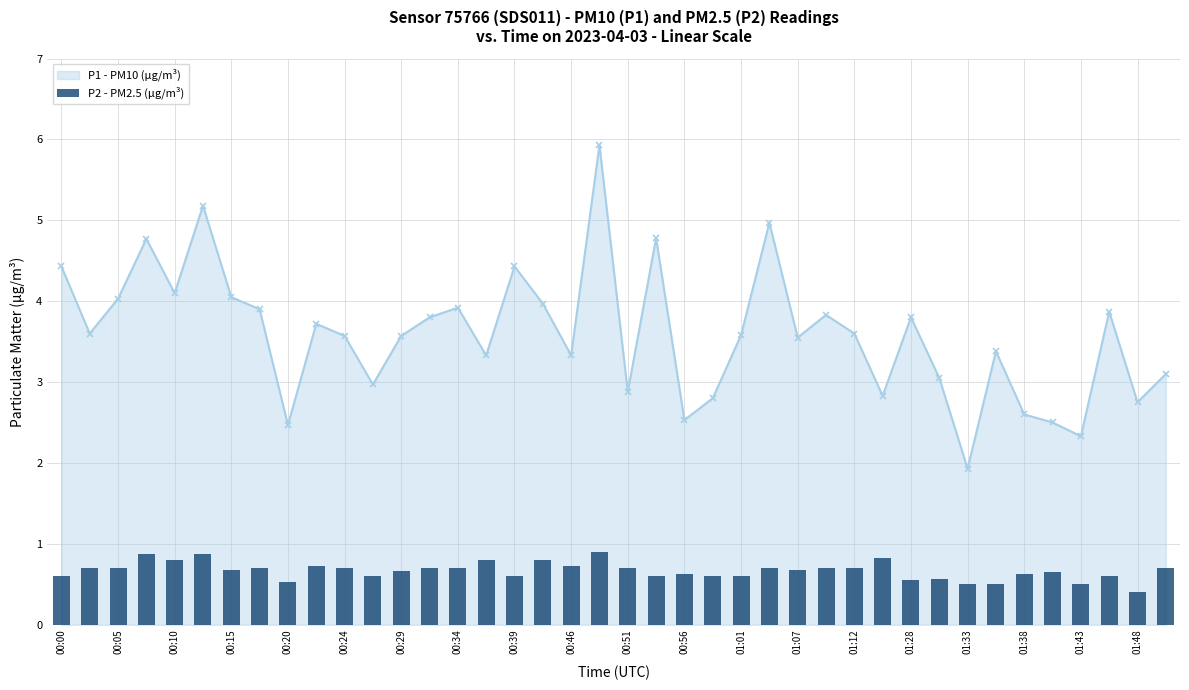

What is the highest value of the P1 - PM10 (µg/m³) series?

5.9